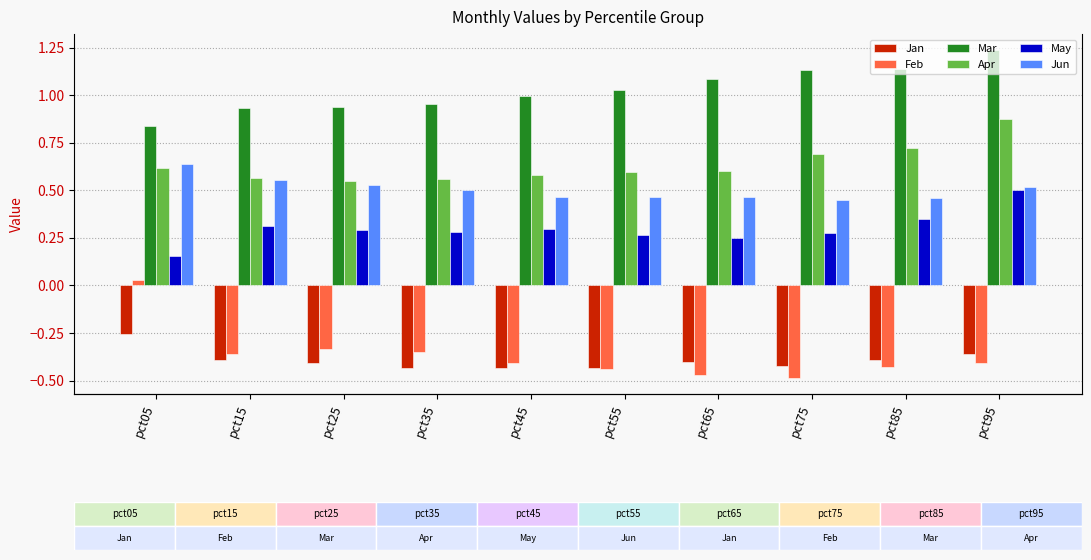

Are the bars grouped side by side (vs. stacked)?

Yes